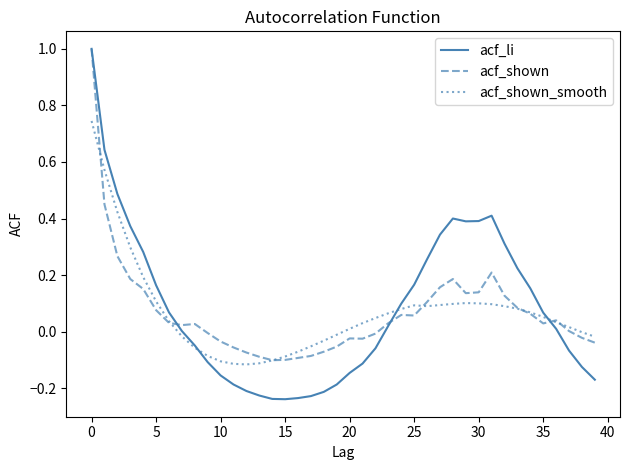

Which series has the largest range (max minus min)?

acf_li